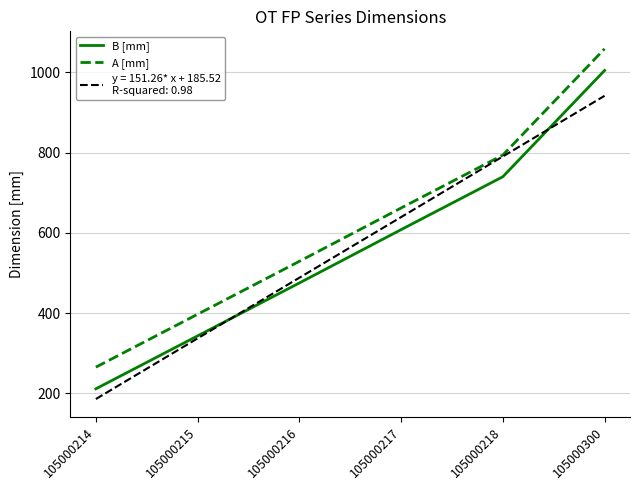

What is the spread (max minus min) of values at 105000216?

54.0